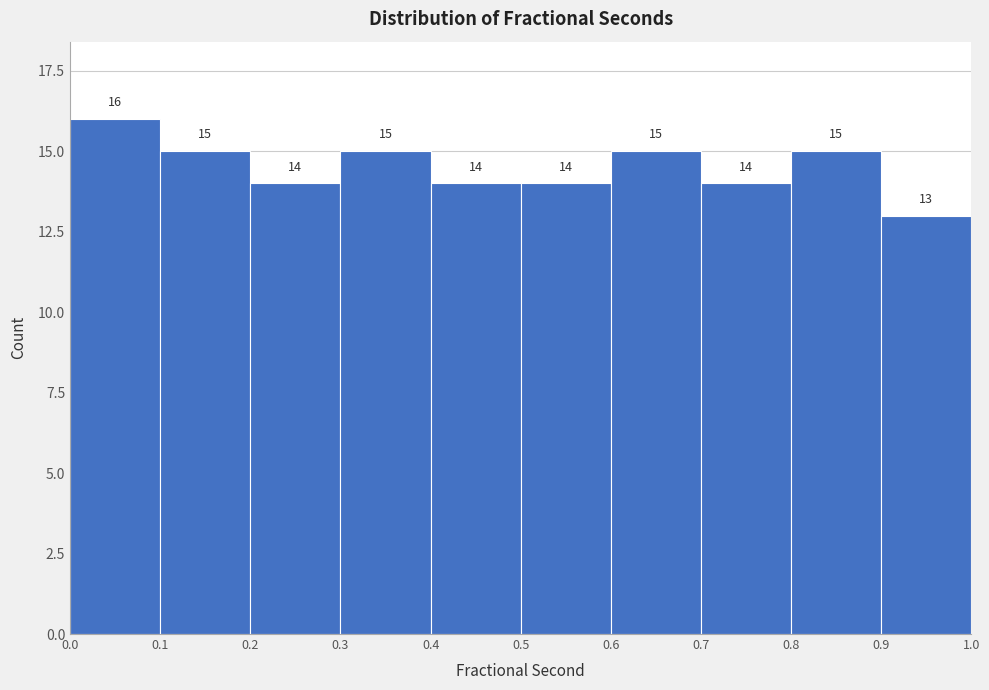

Reading left to right, list every bar in this chart as the range it spans on the x-axis followed by its height.

0.0 to 0.1: 16
0.1 to 0.2: 15
0.2 to 0.3: 14
0.3 to 0.4: 15
0.4 to 0.5: 14
0.5 to 0.6: 14
0.6 to 0.7: 15
0.7 to 0.8: 14
0.8 to 0.9: 15
0.9 to 1.0: 13